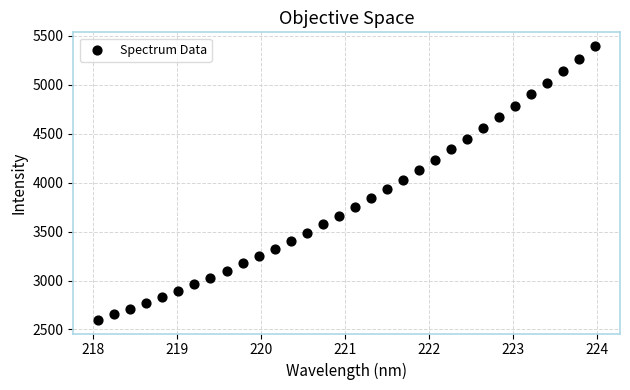

What is the range of Y values (max minus min)?

2797.8